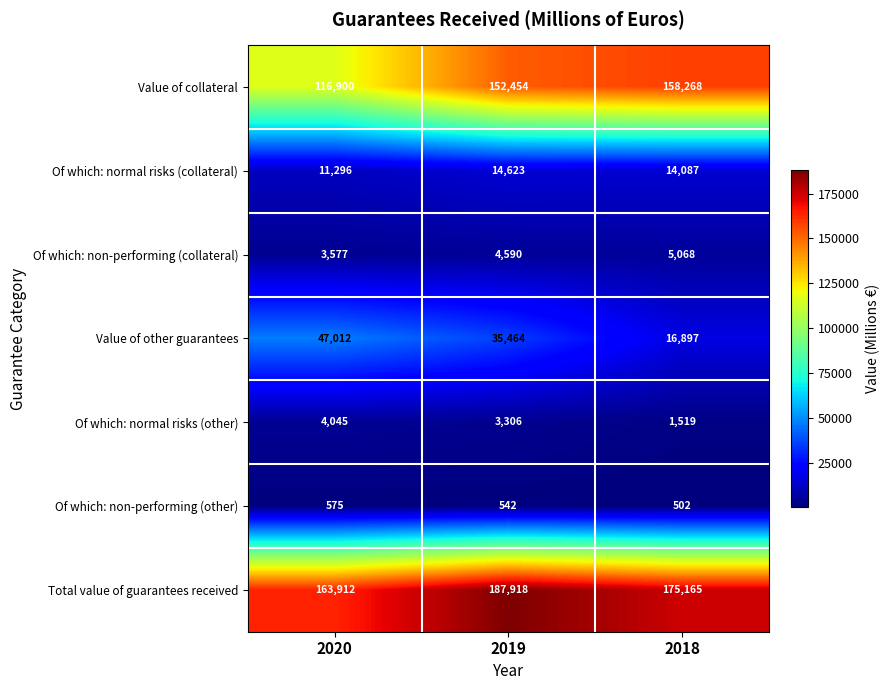

Is it true that Of which: non-performing (other) equals 925 at 2019?

False